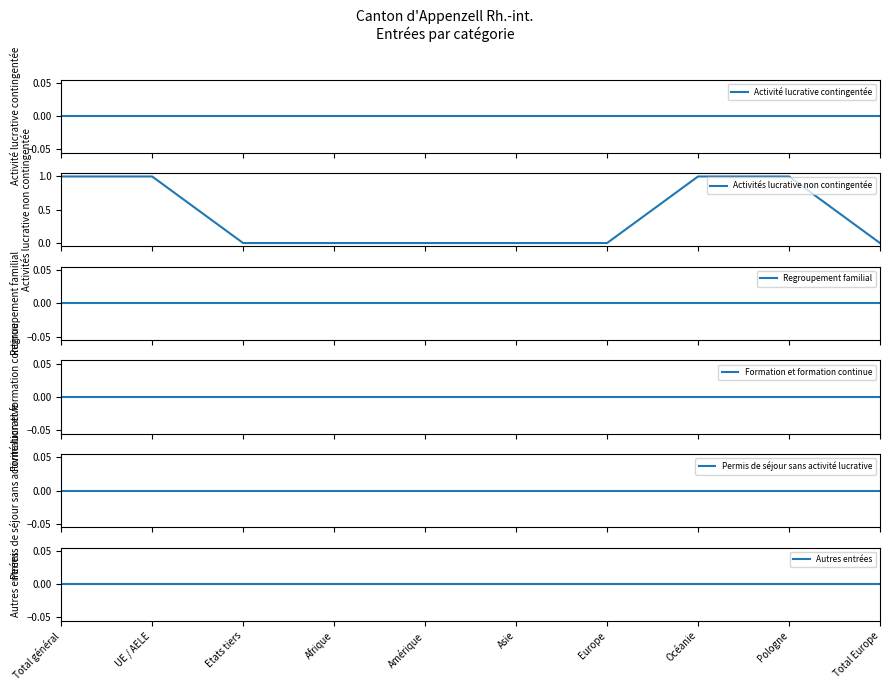

What is the label of the 4th point from the right?

Europe